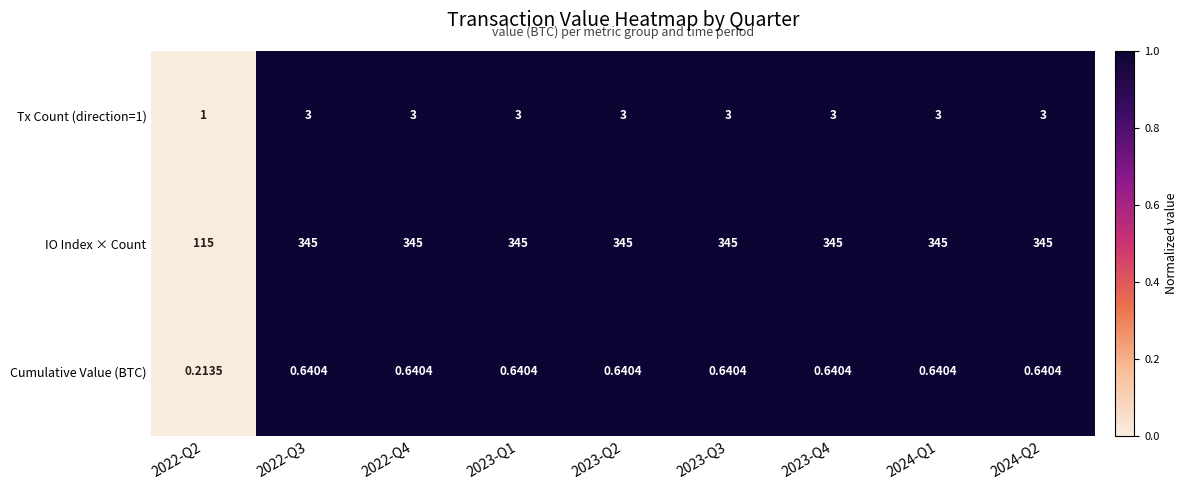

List the series in order of their peak value, lowest first.

Cumulative Value (BTC), Tx Count (direction=1), IO Index × Count